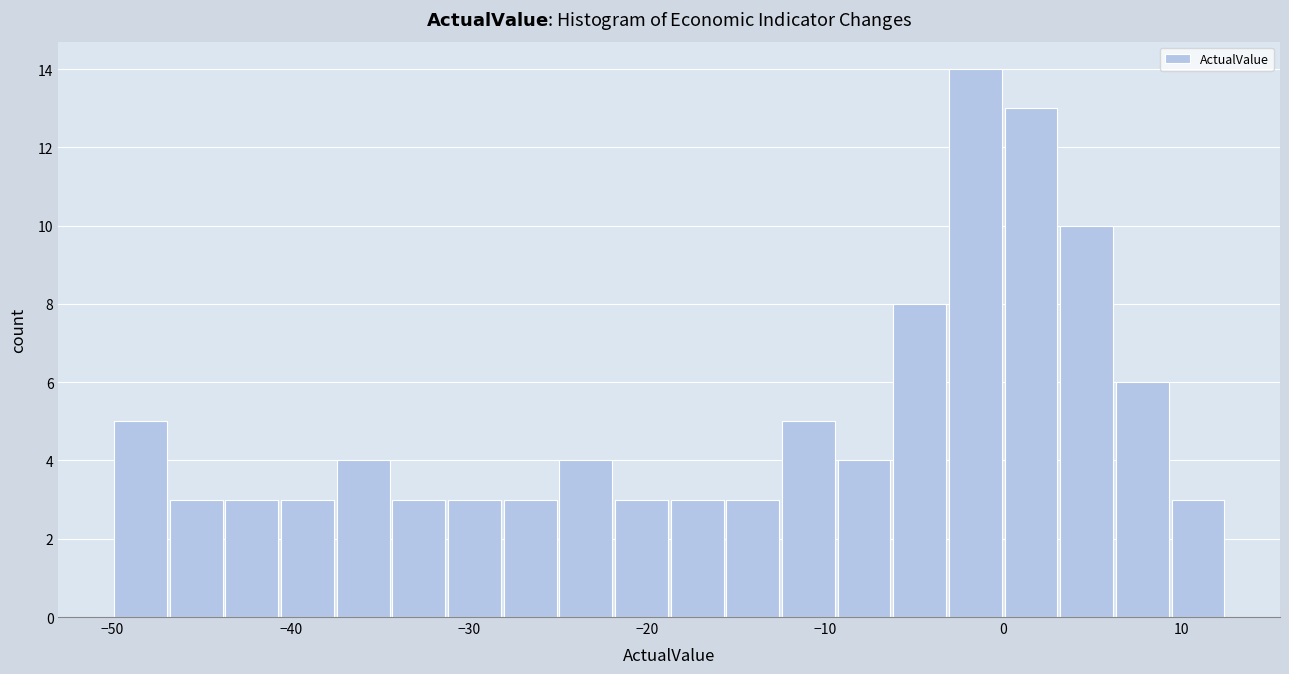

Read against the x-axis, roughly where is the centre of the tallest bar?

-2